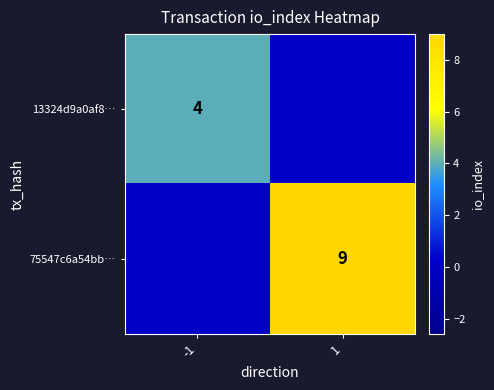

The 75547c6a54bb… series shows 4 at 1. True or false?

False